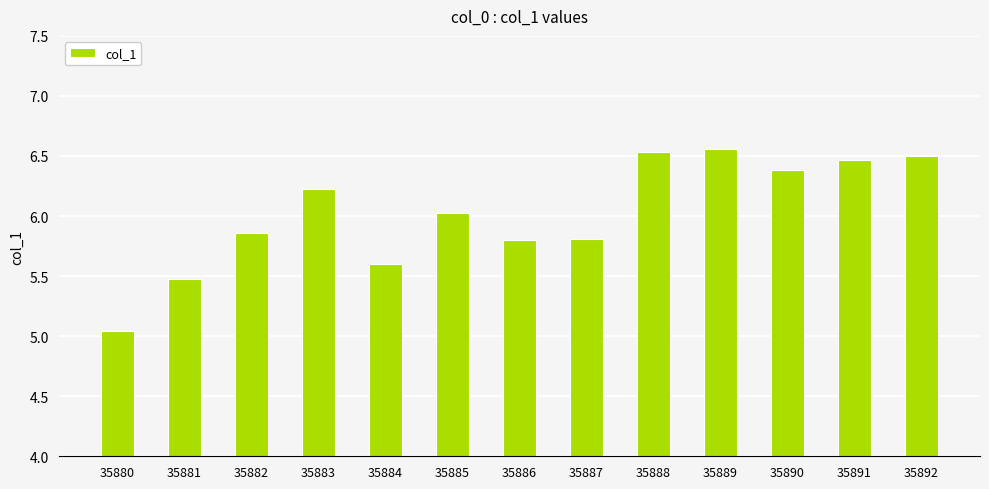

Is it true that the value at 35882 is 1.8?

False